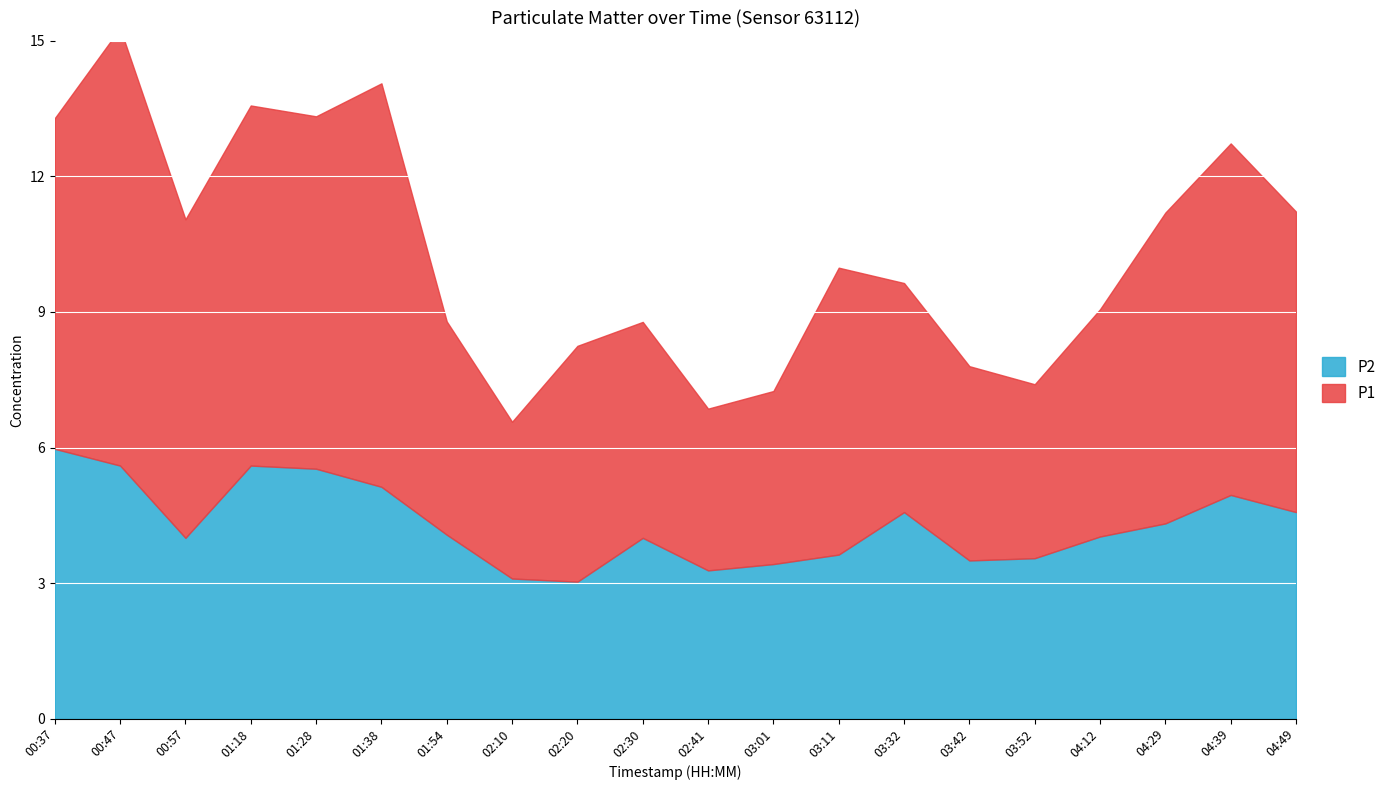

What is the sum of the P2 values at 01:38 and 02:10?

8.2